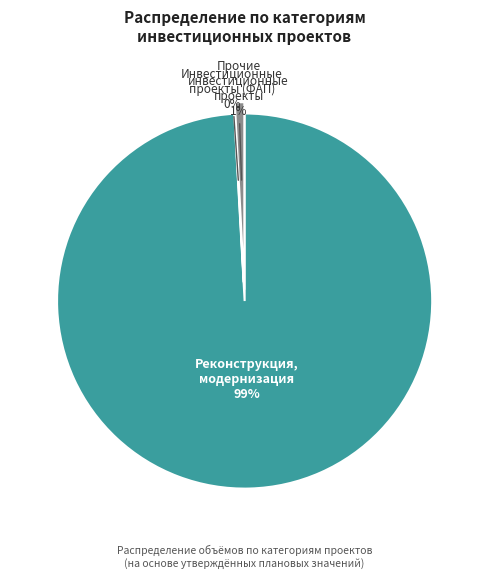

To the nearest percent, what is the difference between the largest and smallest slice percentages?

99%